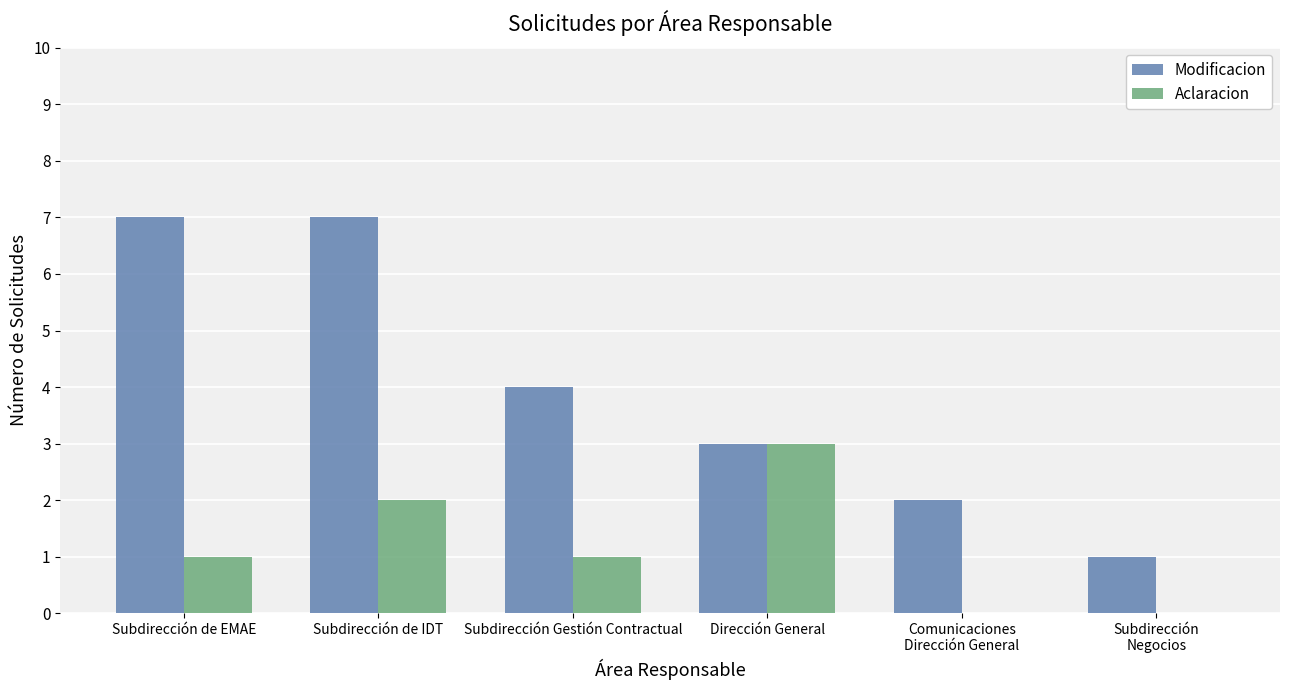

How many categories are shown in the chart?

6